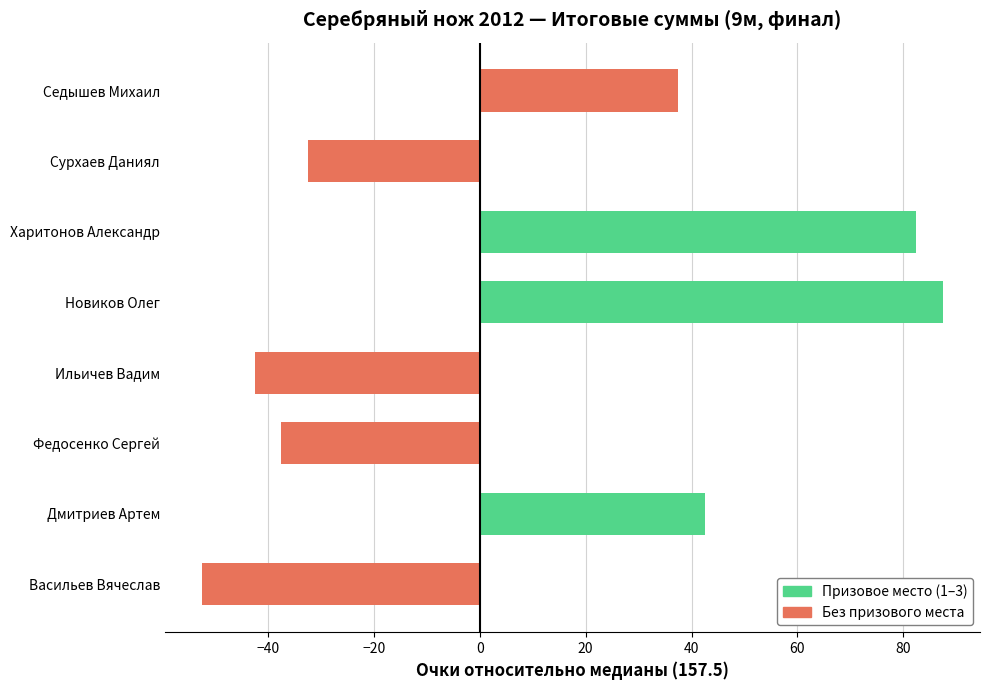

What is the greatest value displayed?

87.5